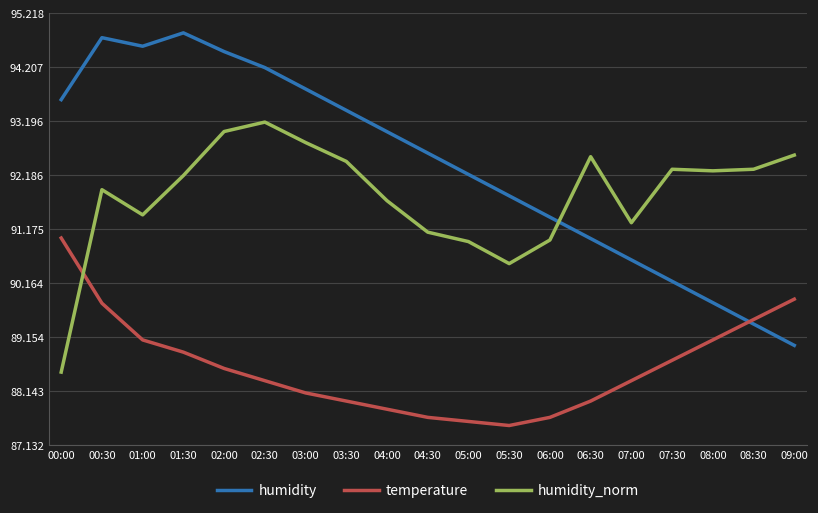

Which label corresponds to the smallest value in the chart?

05:30